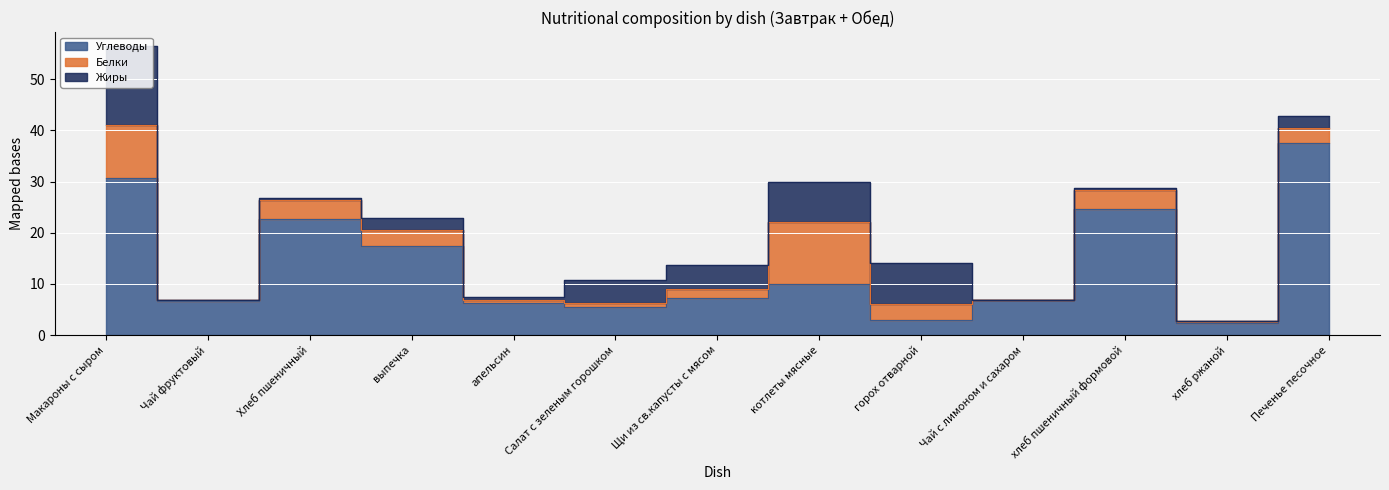

What position from the left is хлеб пшеничный формовой?

11